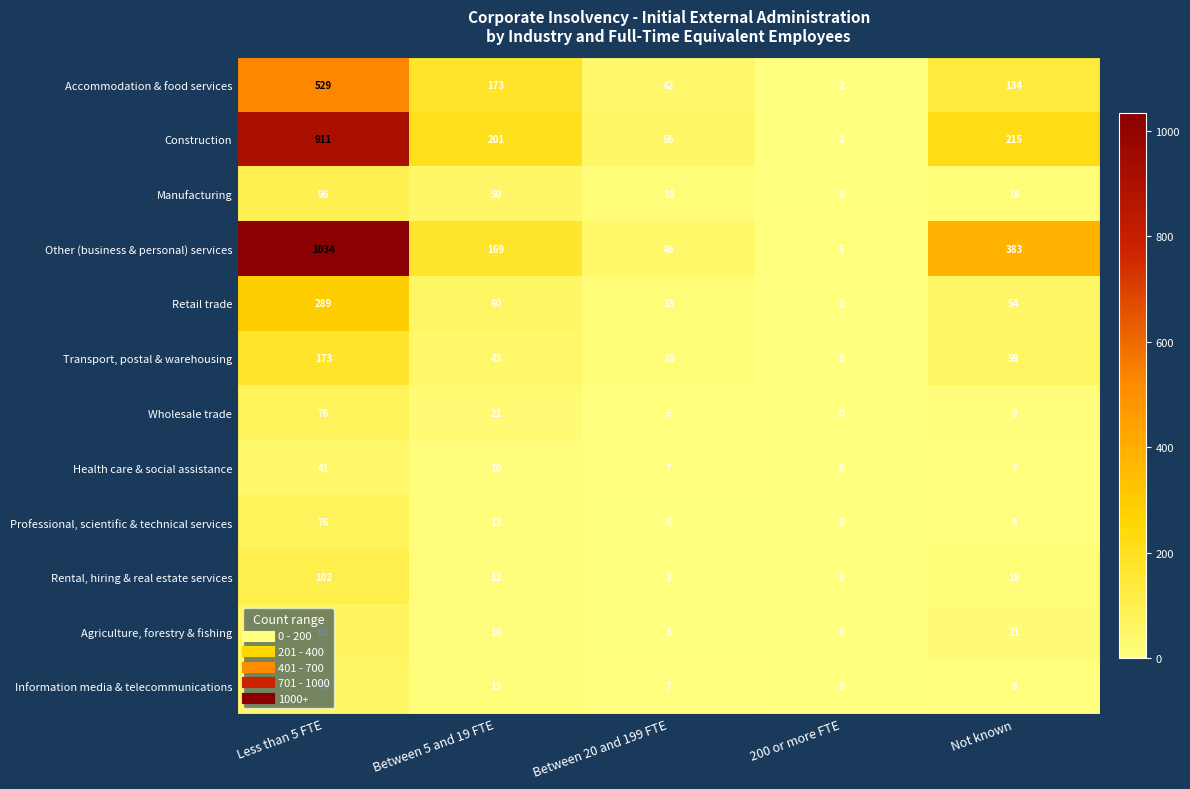

What is the difference between the Other (business & personal) services values at Less than 5 FTE and Between 5 and 19 FTE?

865